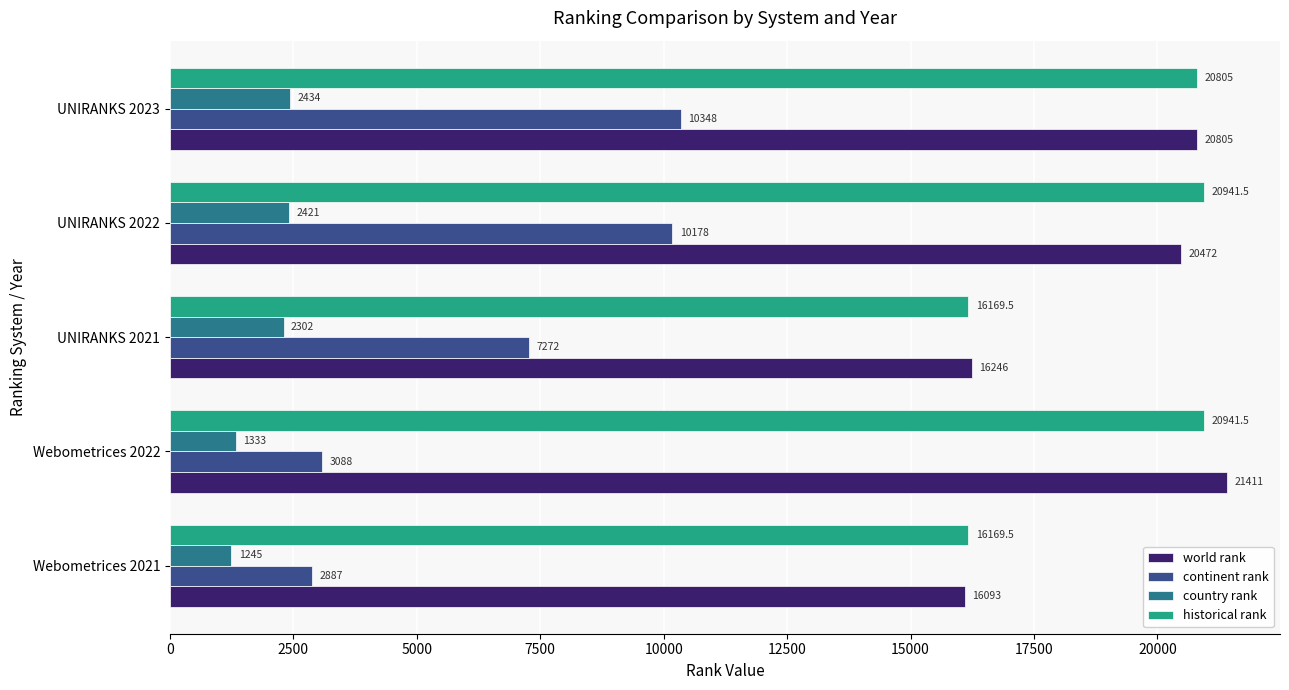

What is the difference between the country rank values at UNIRANKS 2023 and Webometrices 2021?

1189.0